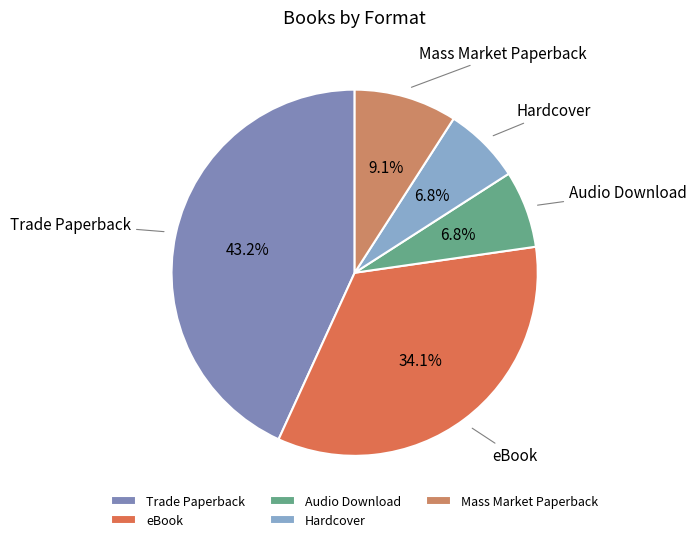

To the nearest percent, what is the average slice percentage?

20%